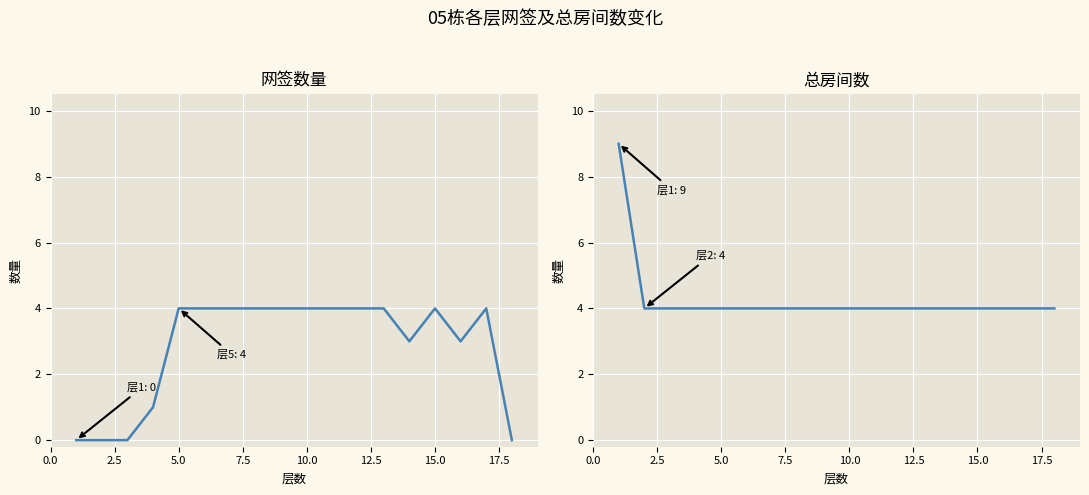

At how many categories does at least one series exceed 4?

1